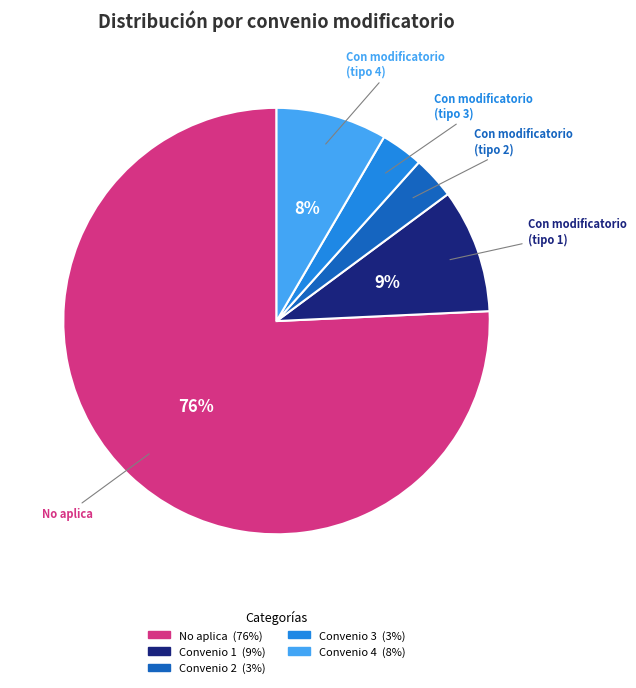

To the nearest percent, what is the average slice percentage?

20%